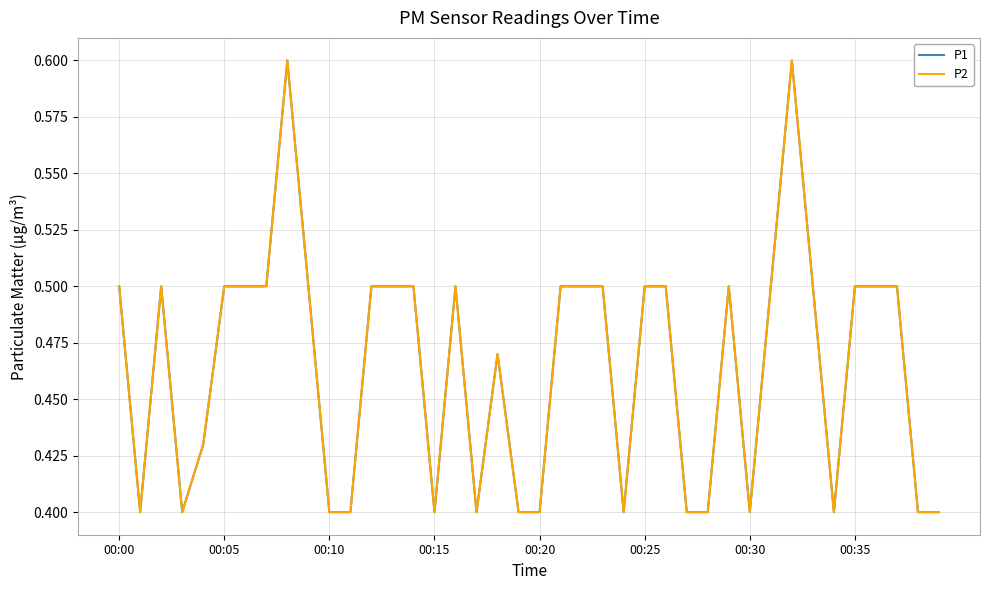

What is the value of the P2 point at the 39th from the left?

0.4